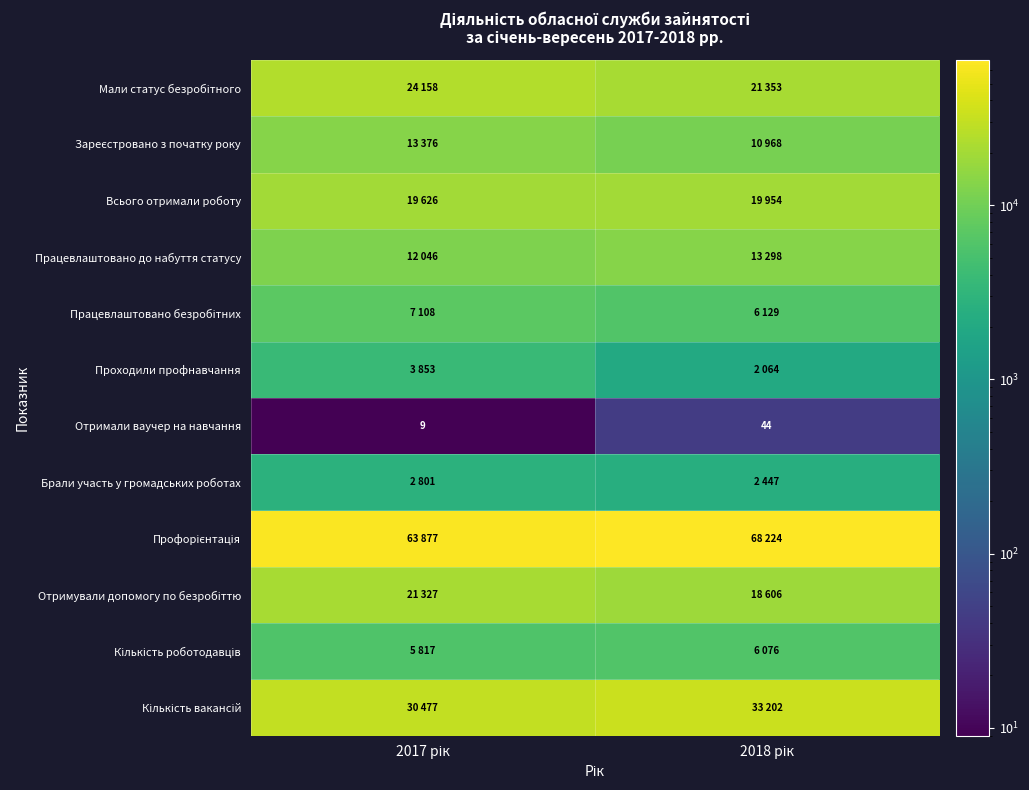

What is the spread (max minus min) of values at 2017 рік?

63868